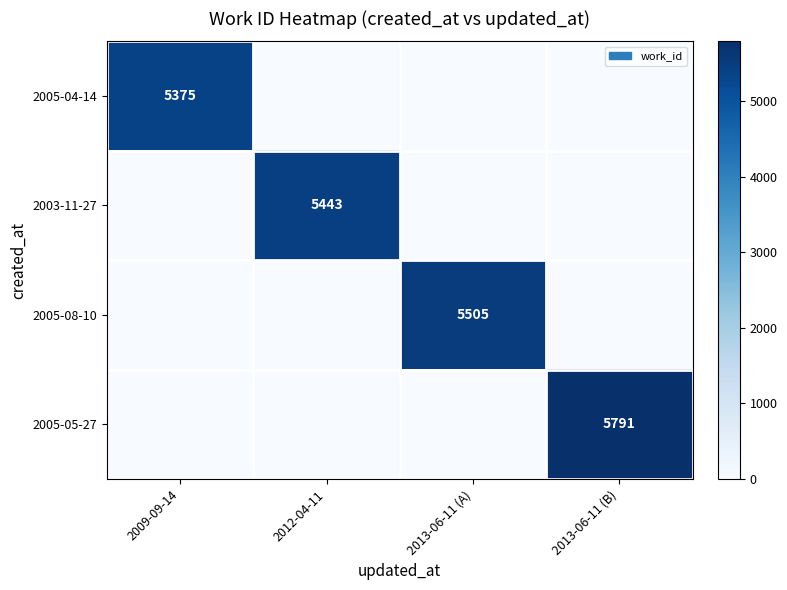

How many categories are shown in the chart?

4